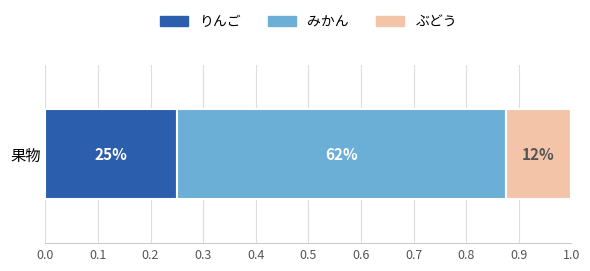

What are all the series names shown in the legend?

りんご, みかん, ぶどう